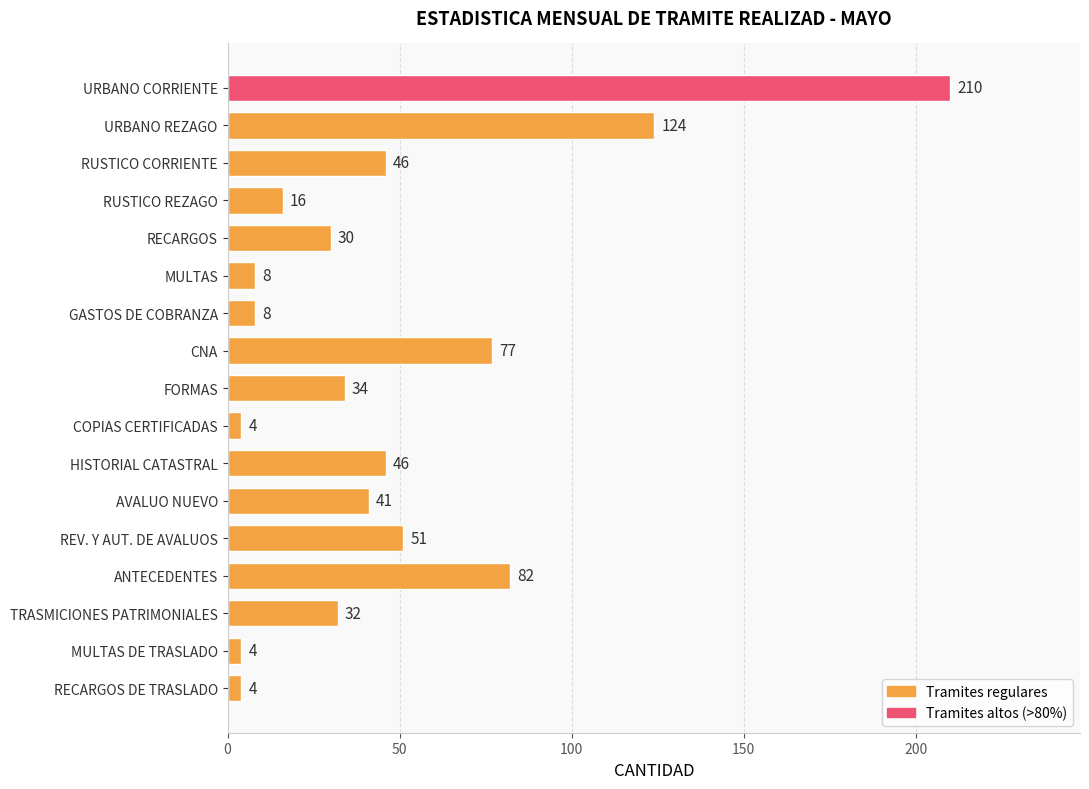

The value at URBANO REZAGO is 124. True or false?

True